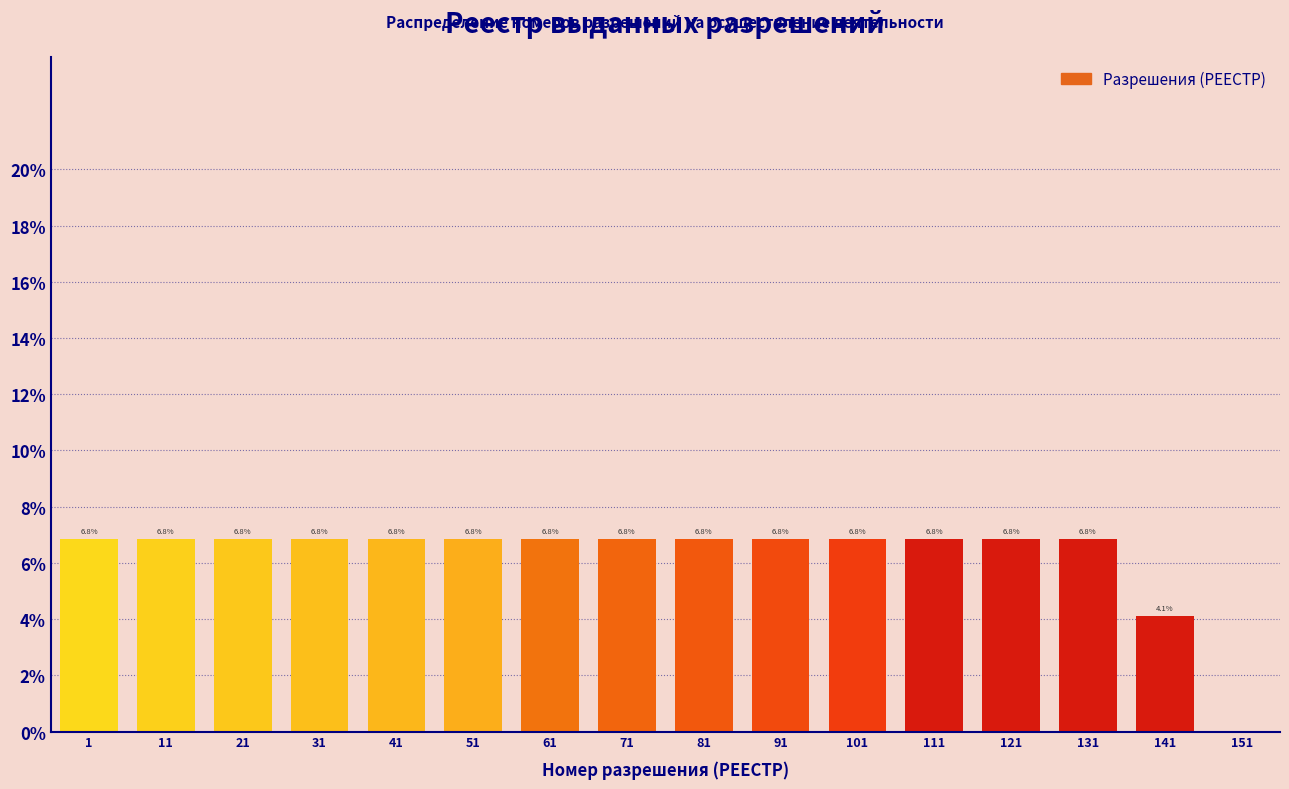

Reading left to right, what are all the values shown in this chart?

1=6.8	11=6.8	21=6.8	31=6.8	41=6.8	51=6.8	61=6.8	71=6.8	81=6.8	91=6.8	101=6.8	111=6.8	121=6.8	131=6.8	141=4.1	151=0.0